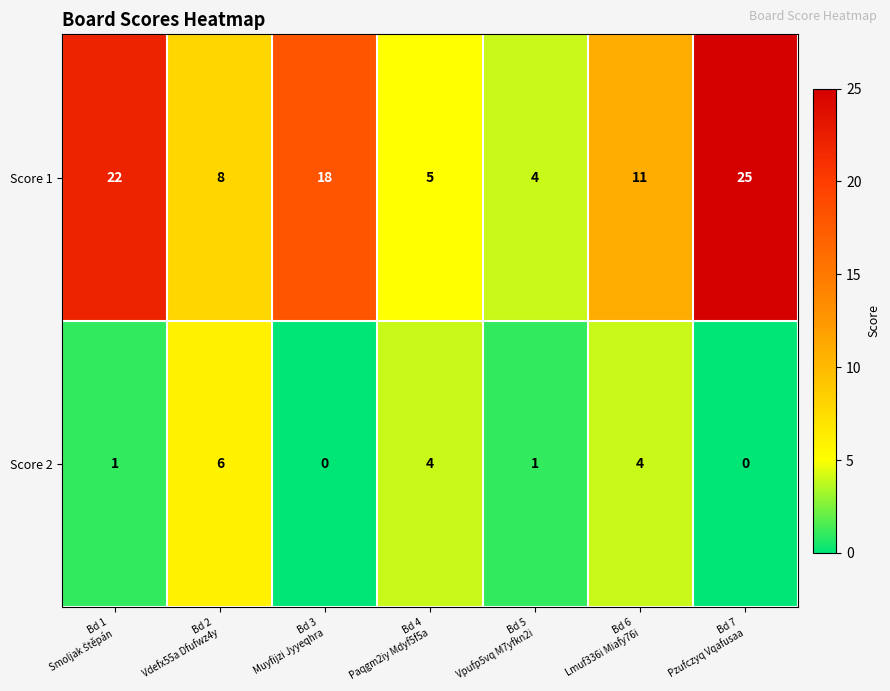

Which series changed the most between Bd 2
Vdefx55a Dfufwz4y and Bd 5
Vpufp5vq M7yfkn2i?

Score 2